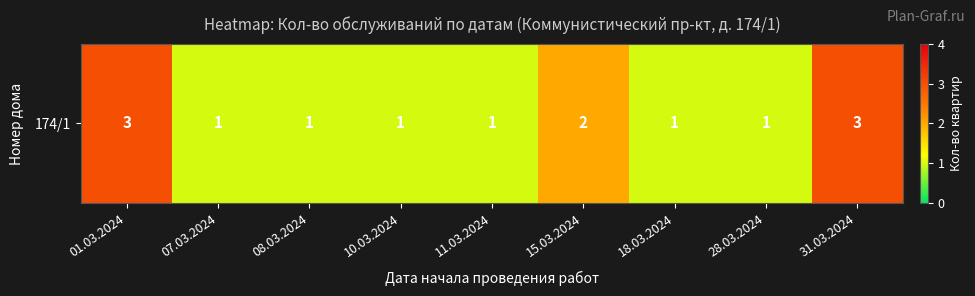

Rank the categories by value from lowest to highest.

07.03.2024, 08.03.2024, 10.03.2024, 11.03.2024, 18.03.2024, 28.03.2024, 15.03.2024, 01.03.2024, 31.03.2024